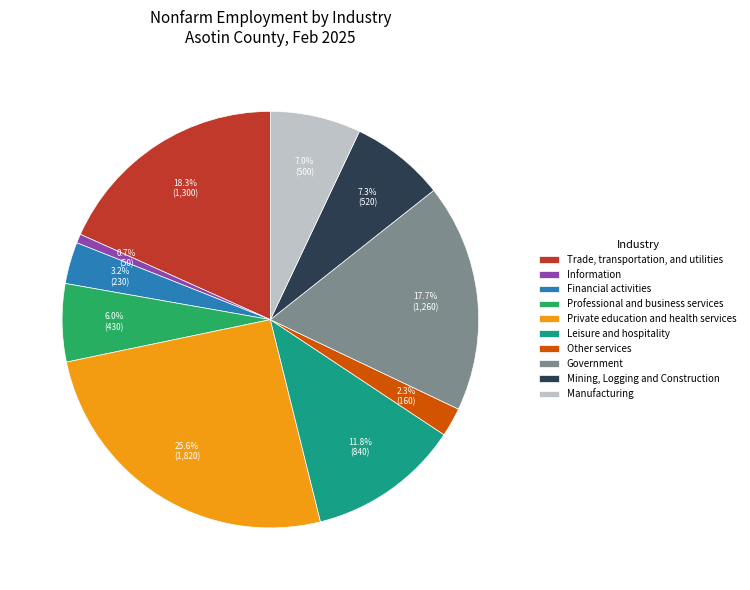

To the nearest percent, what is the difference between the largest and smallest slice percentages?

25%